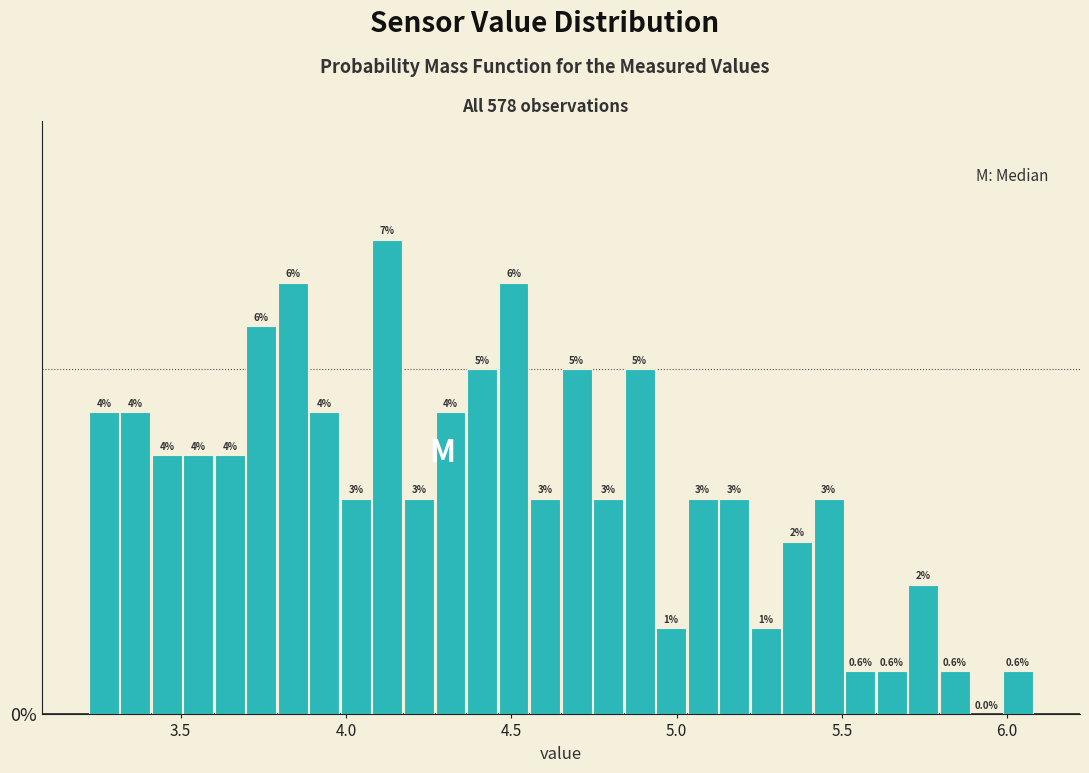

Around what value on the x-axis is the tallest bar? Give the approximate position of its centre, as read against the axis.

4.15